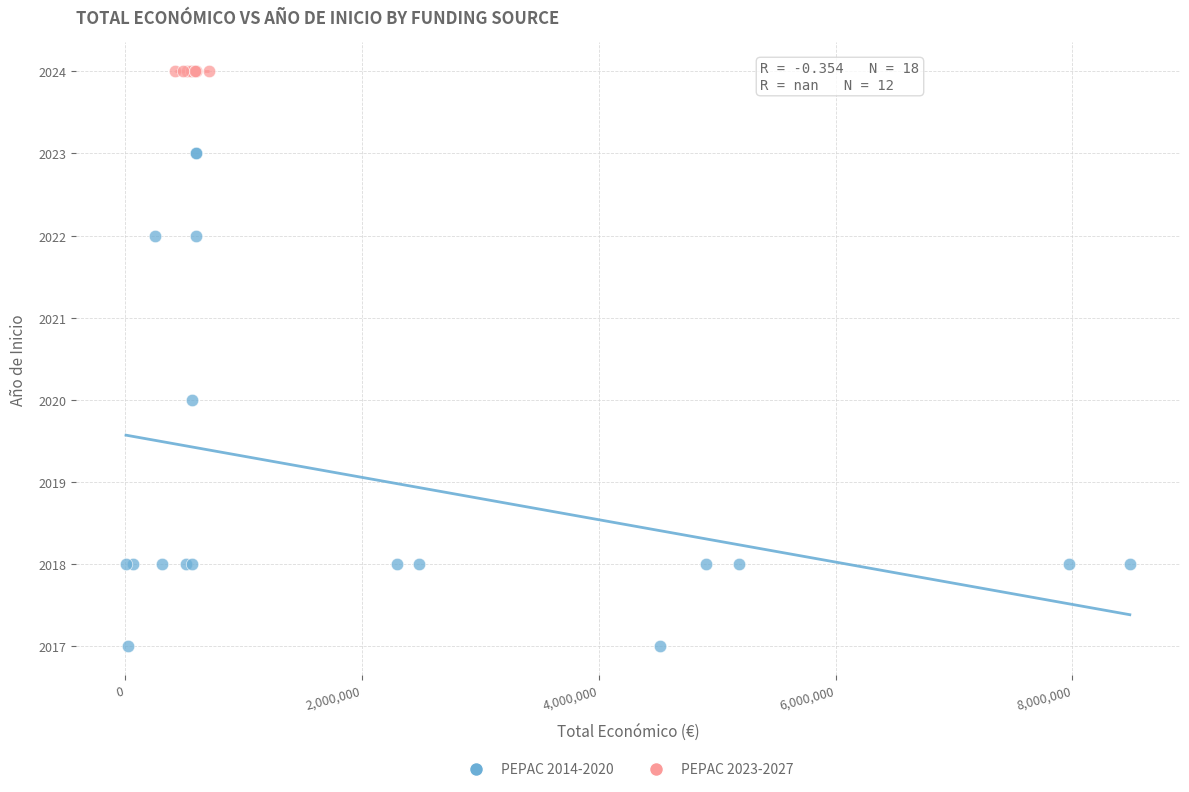

Which series contains the lowest Y value?

PEPAC 2014-2020